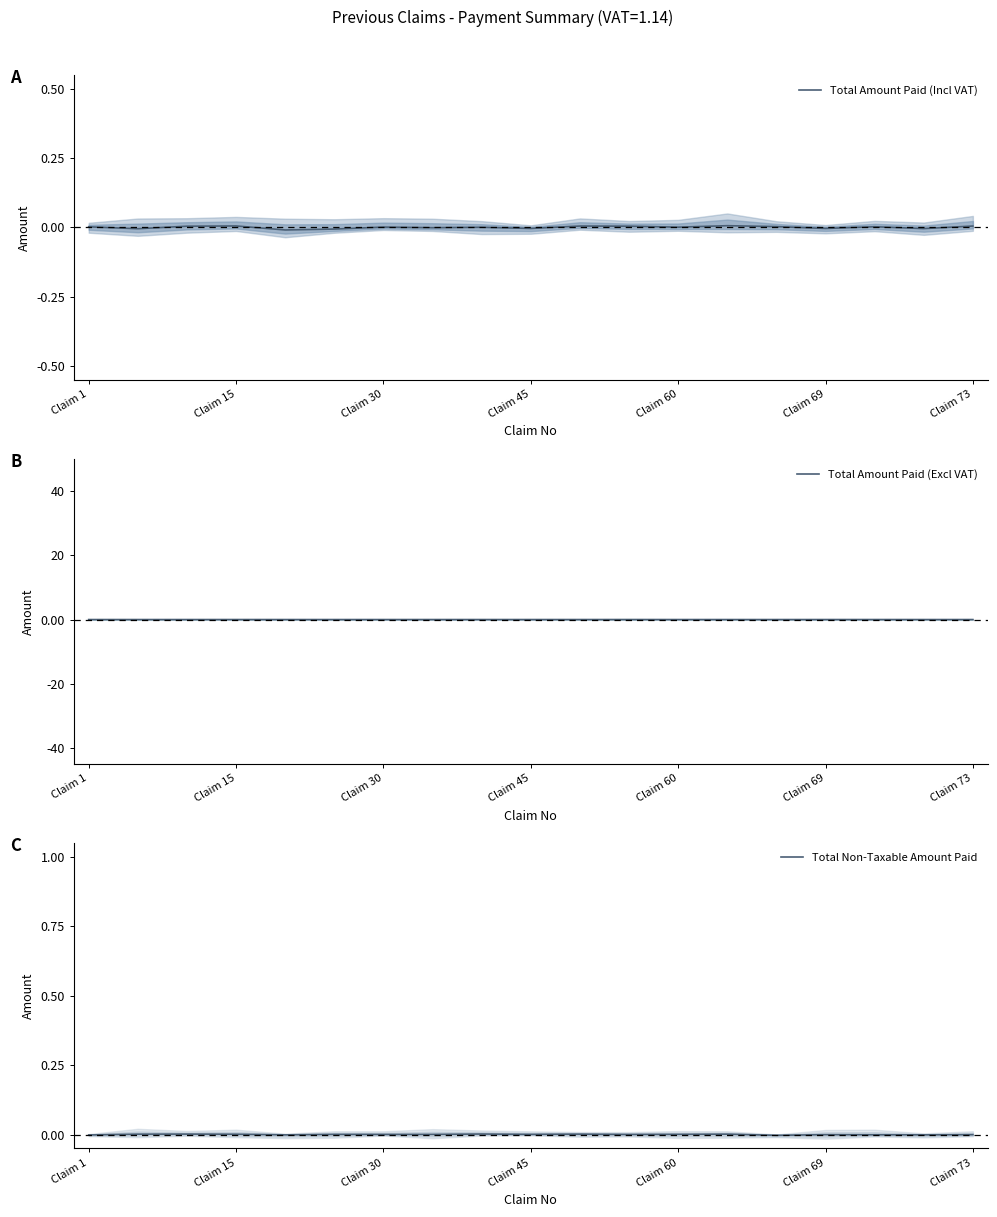

Rank the series by their average value, from lowest to highest.

Total Amount Paid (Incl VAT), Total Non-Taxable Amount Paid, Total Amount Paid (Excl VAT)